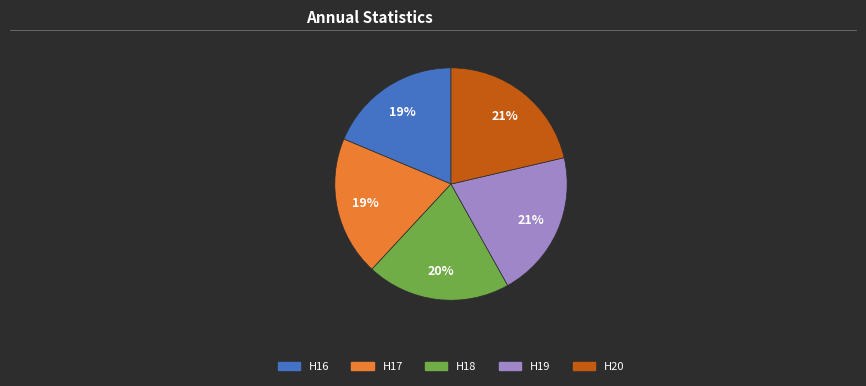

How many slices are in this pie chart?

5